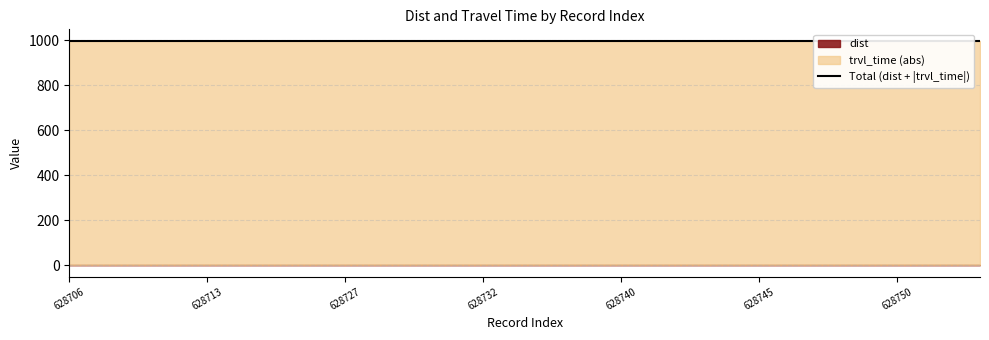

True or false: trvl_time has more than 0 points higher than both neighbors.

False